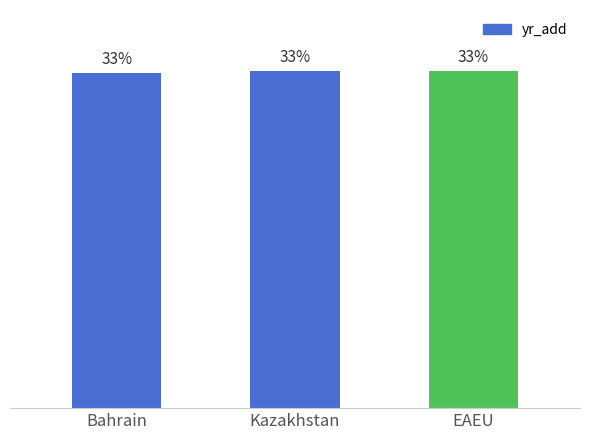

Are the bars horizontal?

No